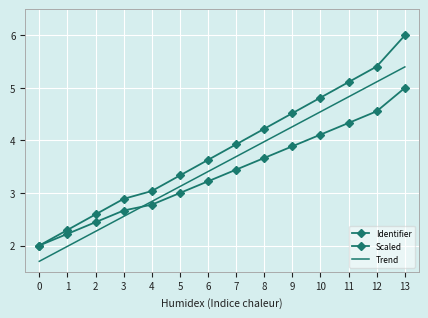

Which series has the largest range (max minus min)?

Identifier